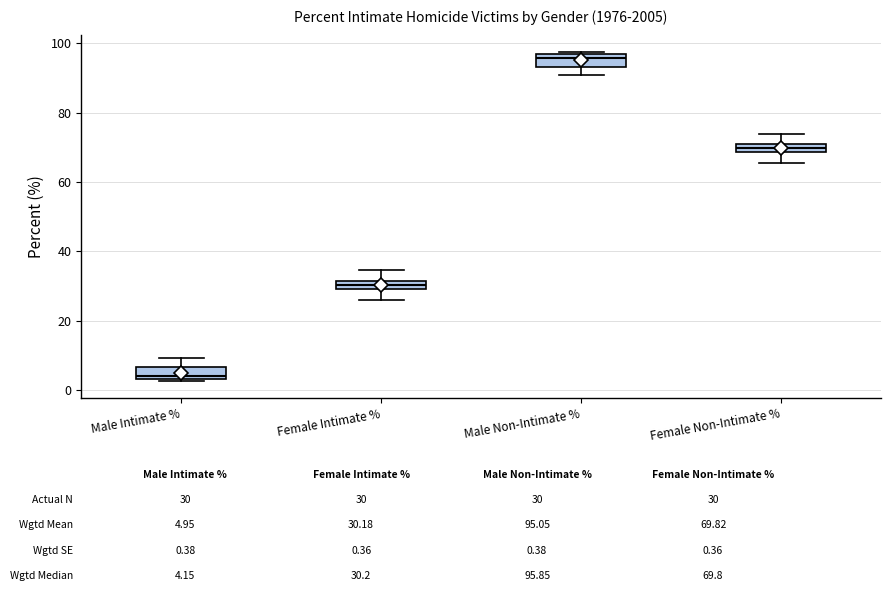

Which box's median line is the lowest?

Male Intimate %